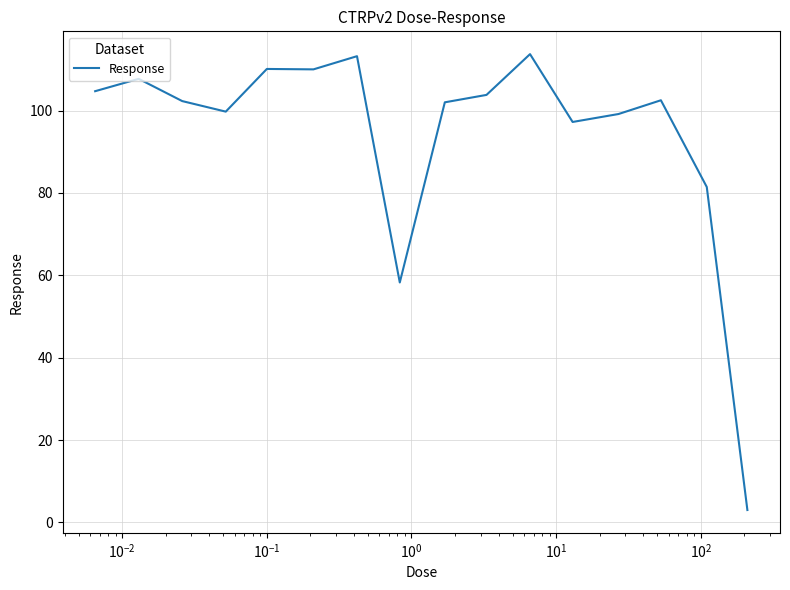

What is the maximum value shown in the chart?

113.7